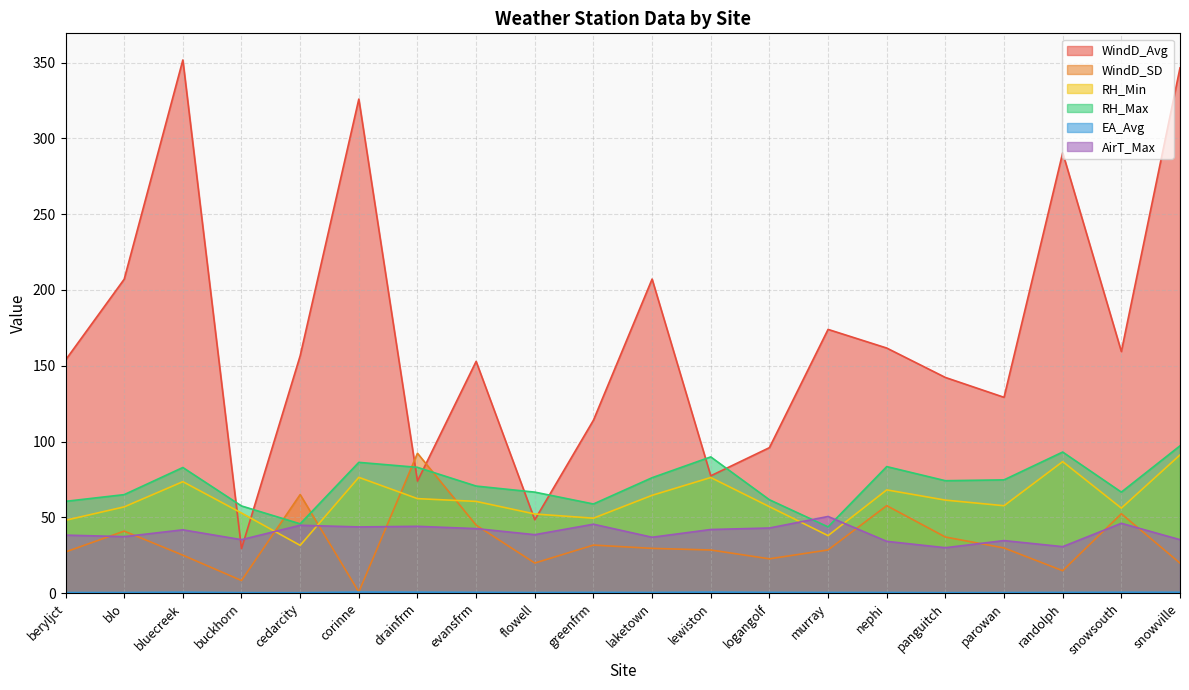

What is the label of the 6th point from the left?

corinne